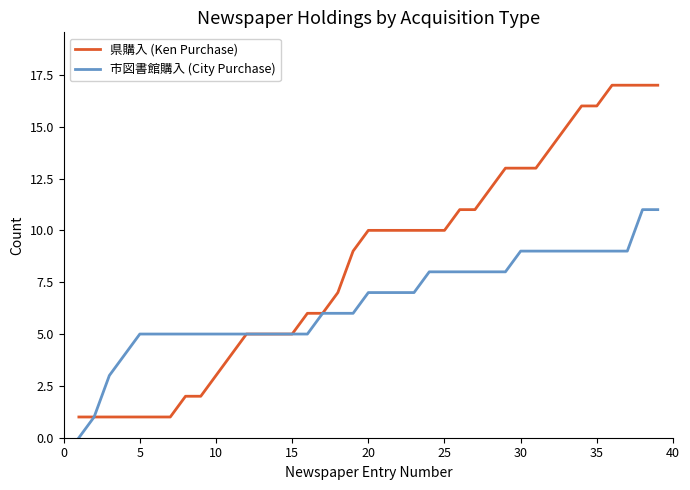

List the series in order of their peak value, highest first.

県購入 (Ken Purchase), 市図書館購入 (City Purchase)